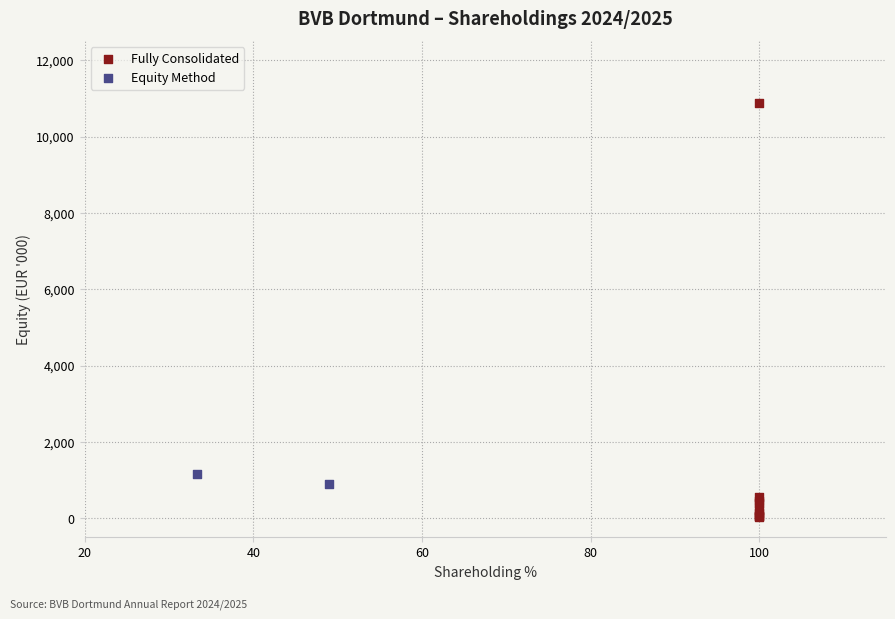

What are all the series names shown in the legend?

Fully Consolidated, Equity Method